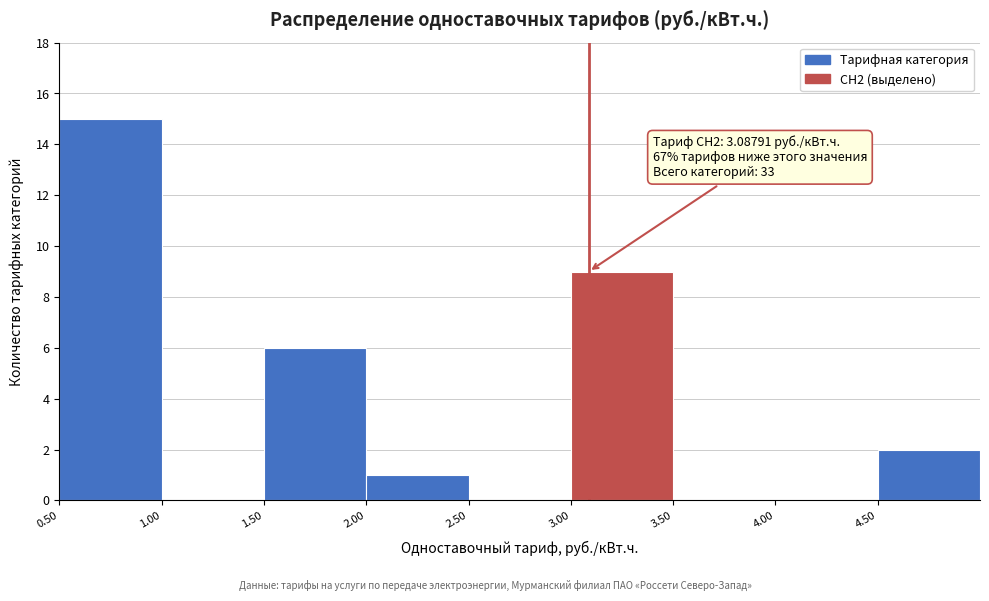

Over which range of the x-axis is the bar tallest?

0.5 to 1.0